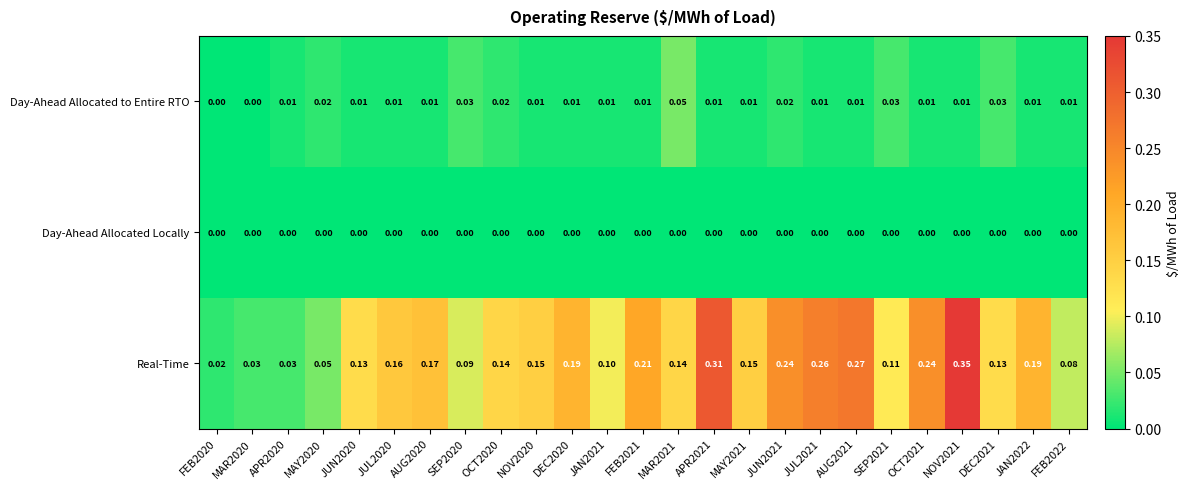

Which series has the largest range (max minus min)?

Real-Time